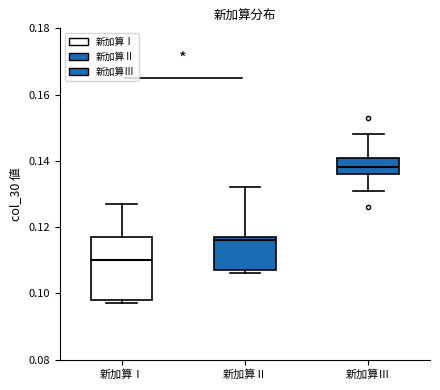

Reading left to right, read every box against the y-axis: the position of its median line, the range the box covers, and the ends of its whiskers. The values are not printed on the chart, so give them approximately, as read against the axis.

新加算Ⅰ: median 0.110, box 0.098 to 0.118, whiskers 0.098 (just below the box's lower edge) to 0.128
新加算Ⅱ: median 0.116, box 0.108 to 0.118, whiskers 0.106 to 0.132
新加算Ⅲ: median 0.138, box 0.136 to 0.142, whiskers 0.132 to 0.148